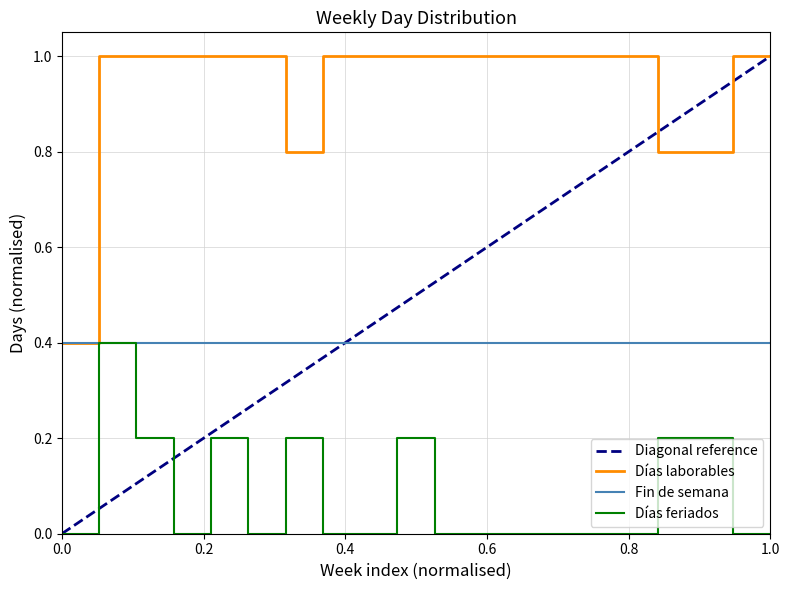

What is the lowest value of the Fin de semana series?

0.4